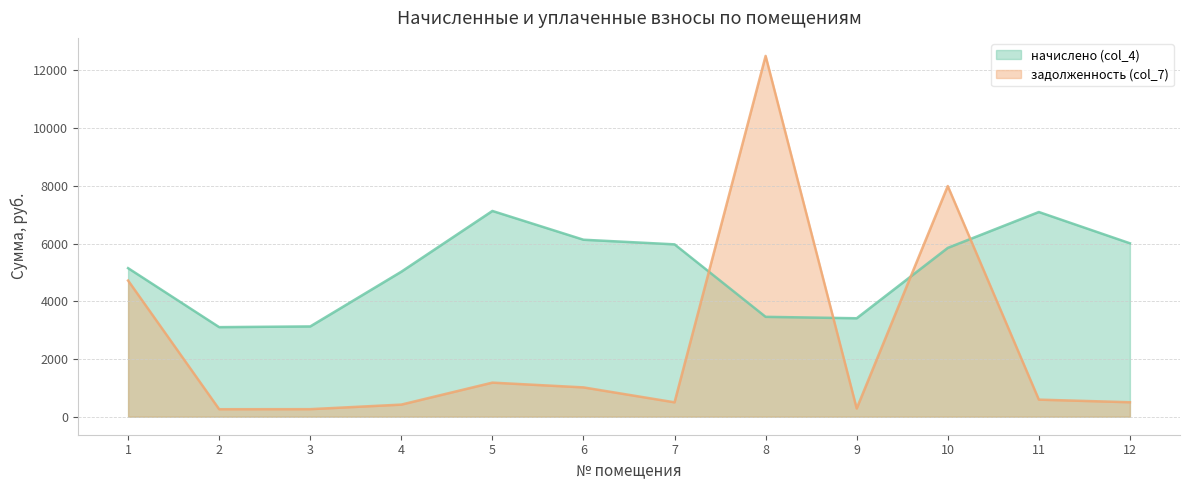

Between 6 and 11, which is larger?

11